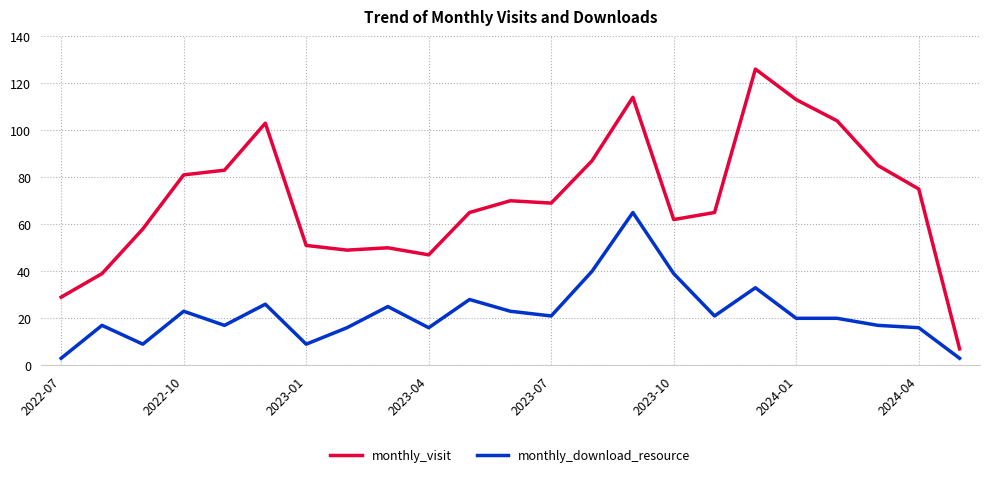

Which series has the widest spread of values?

monthly_visit